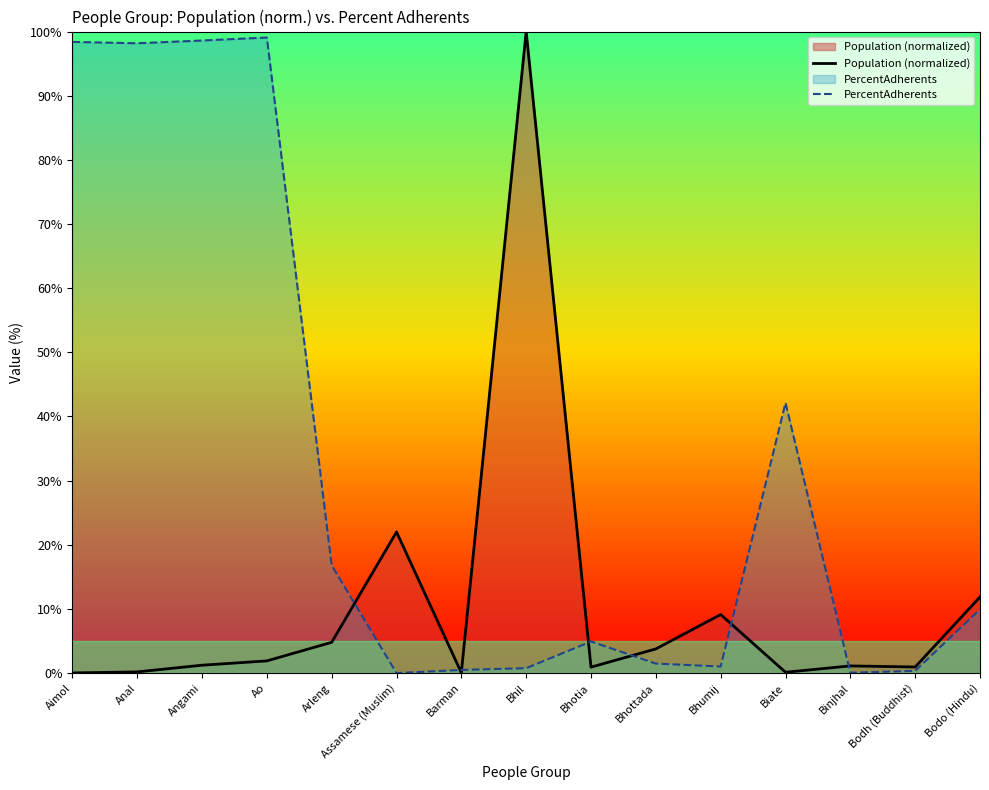

Rank the series by their maximum value, from lowest to highest.

PercentAdherents, Population (normalized)